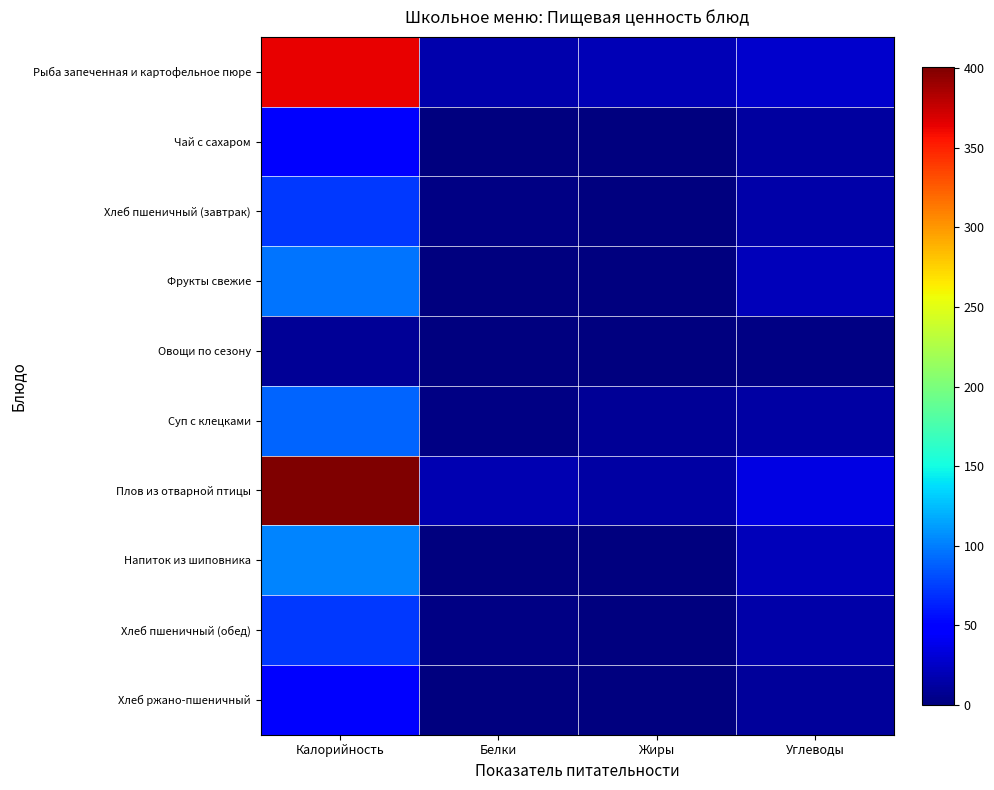

Which category has the lowest value across all series?

Жиры